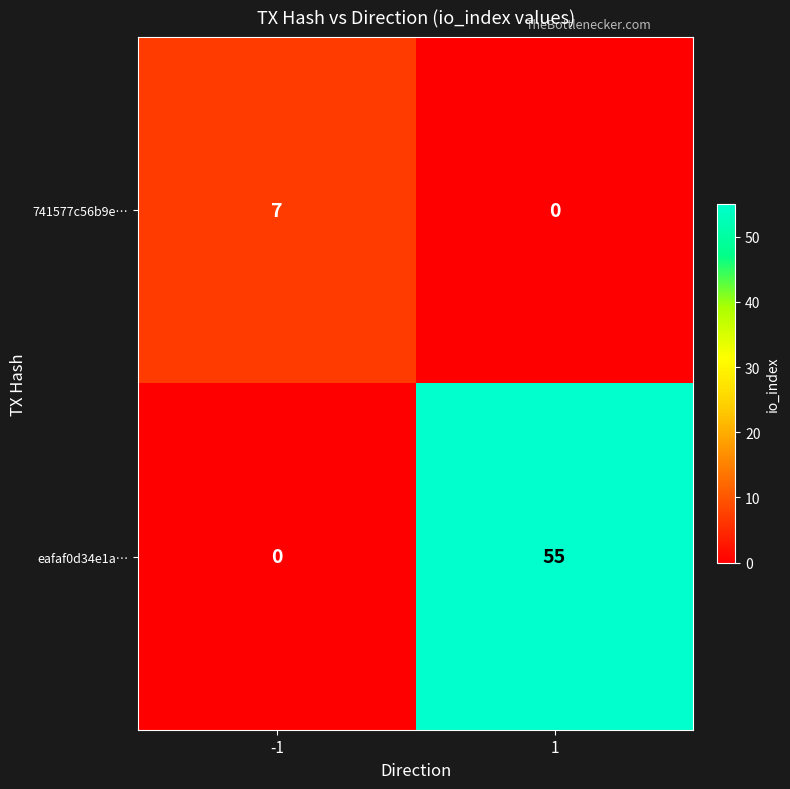

The eafaf0d34e1a… series shows 18 at 1. True or false?

False